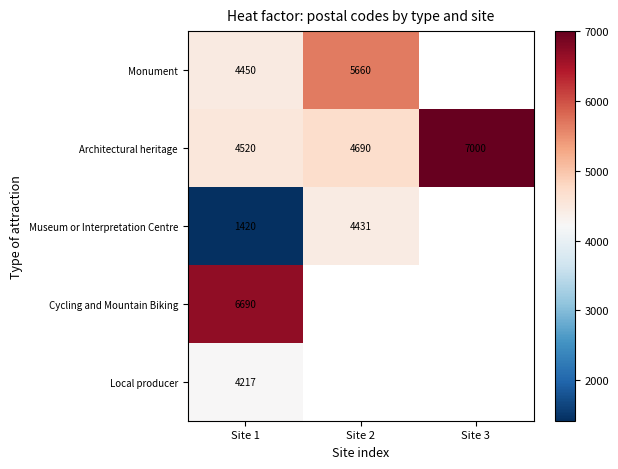

What is the total value across all series at Site 1?

21297